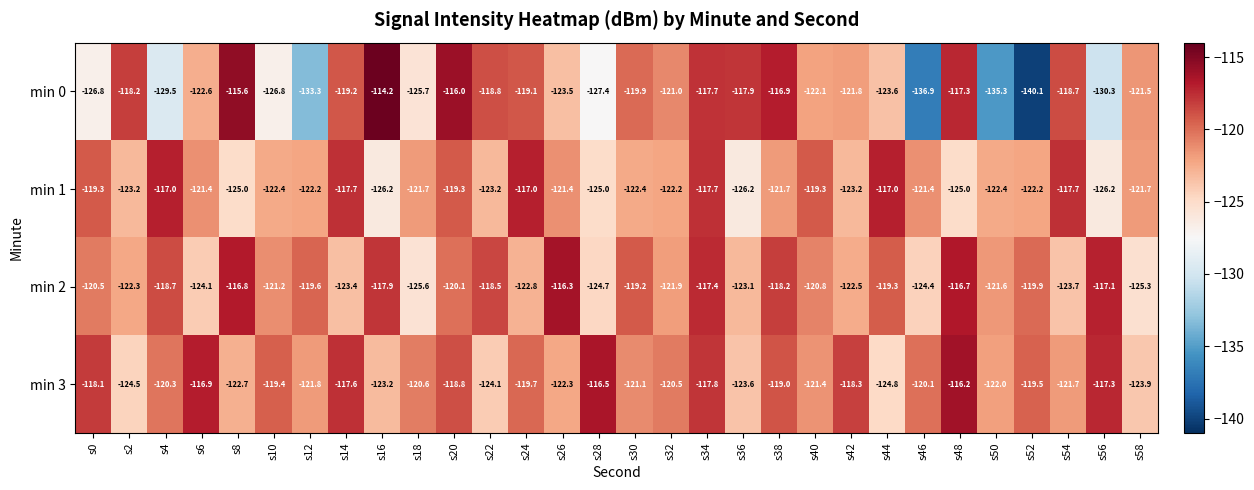

What is the spread (max minus min) of values at s44?

7.8